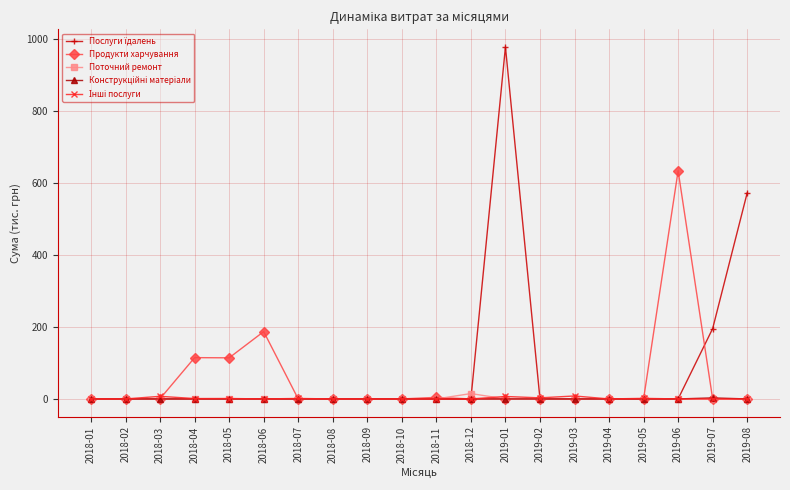

The value of Продукти харчування at 2018-06 is 297.6. True or false?

False